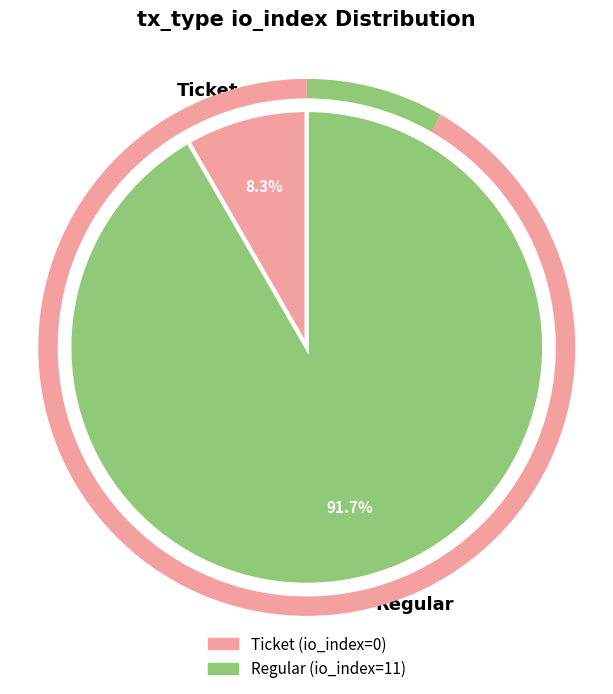

Which slice is the largest?

Regular